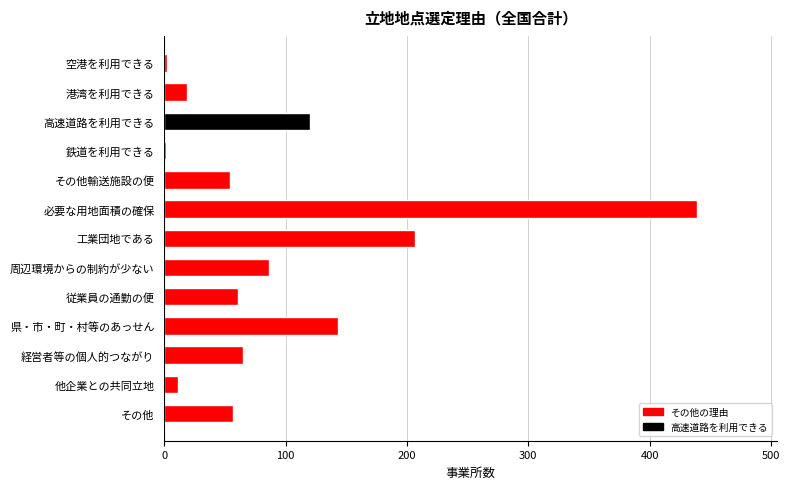

What is the sum of all values?

1265